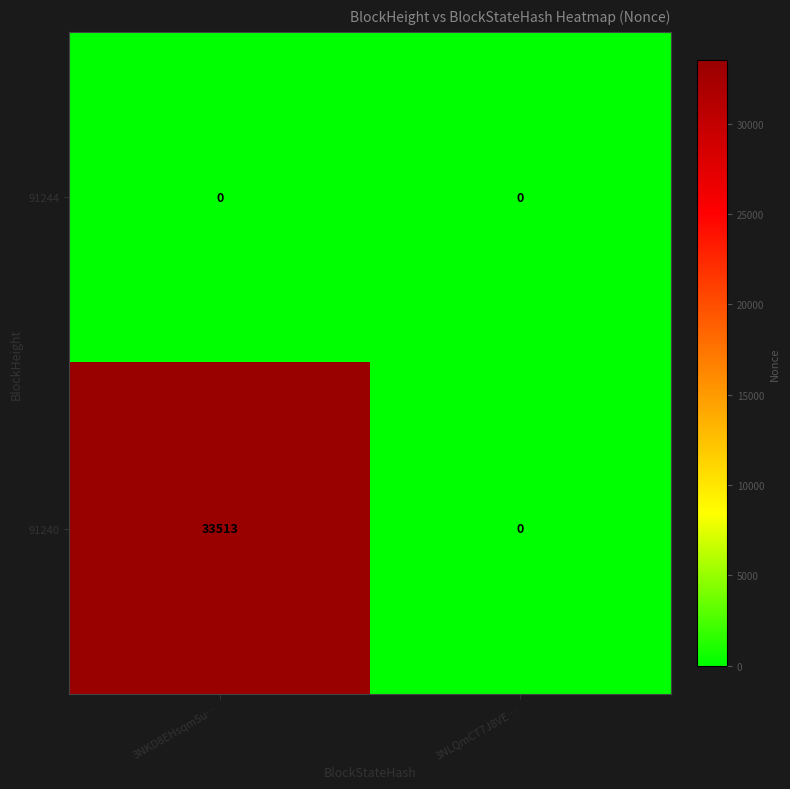

At how many categories does at least one series exceed 3421?

1